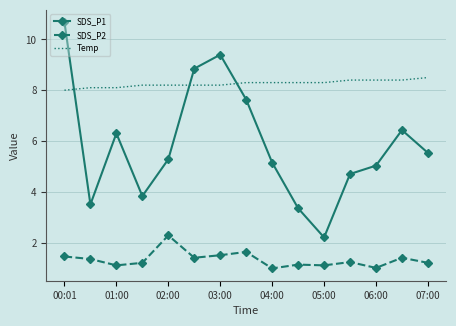

List the series in order of their peak value, highest first.

SDS_P1, Temp, SDS_P2